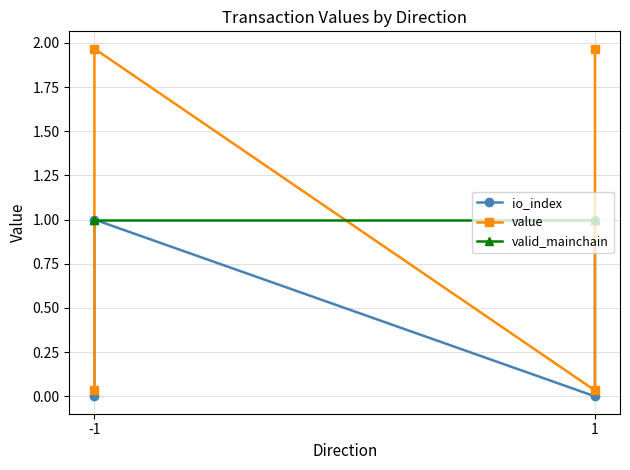

What is the value of the value point at the 2nd from the left?

2.0